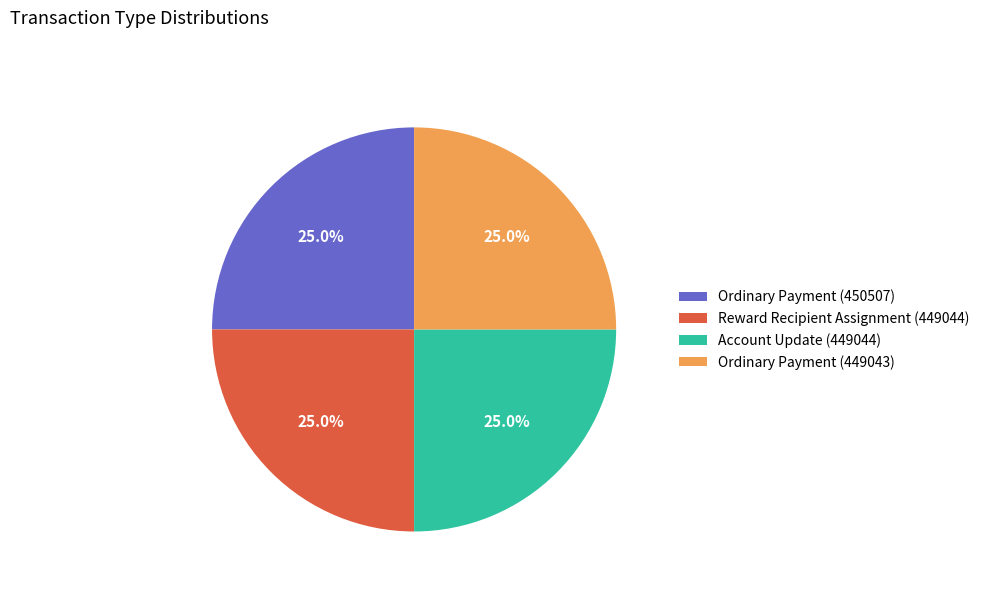

Does Ordinary Payment (450507) account for over 50% of the chart?

No